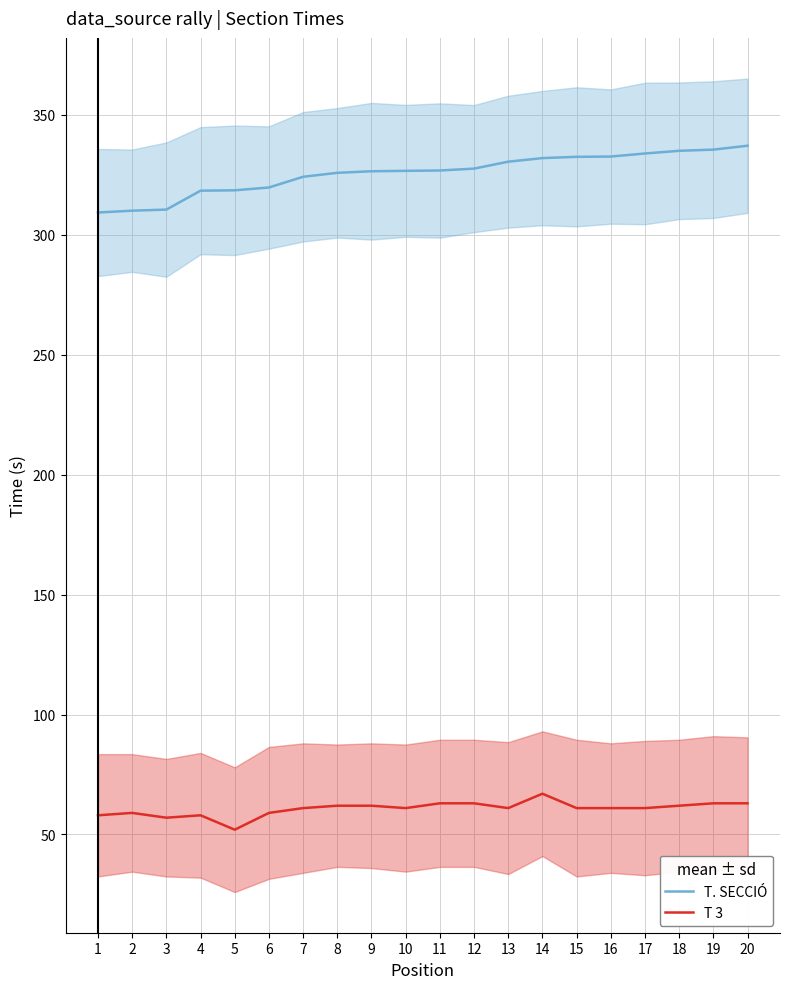

Which series has the widest spread of values?

T. SECCIÓ